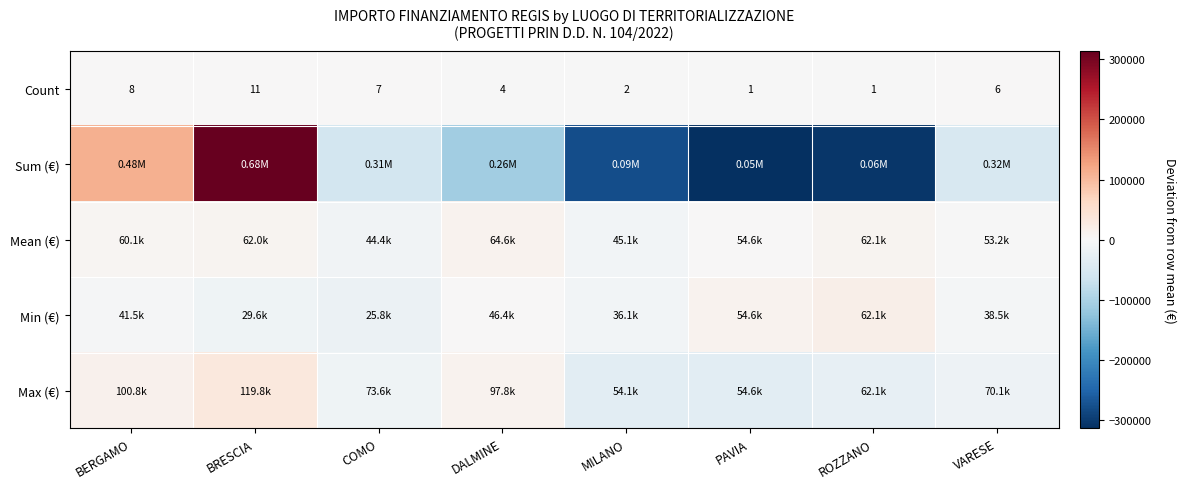

Where does the Count series first go above 6?

BERGAMO